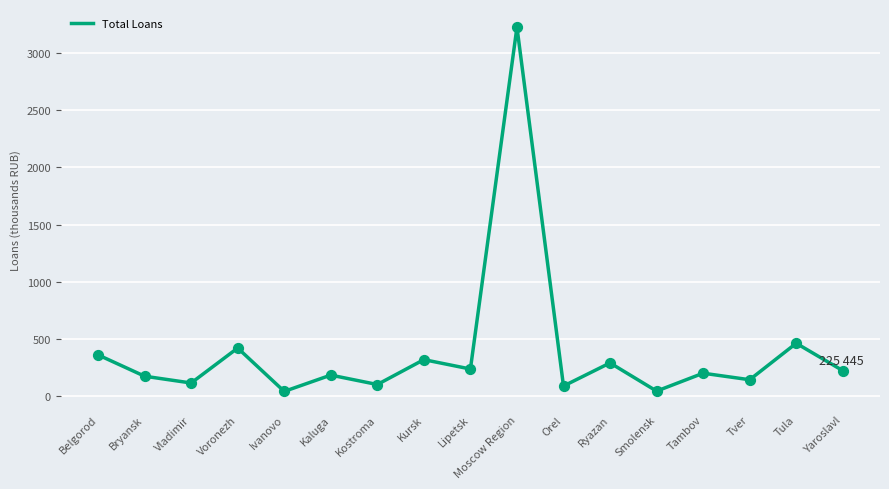

Is this an area chart (filled region under the line)?

No